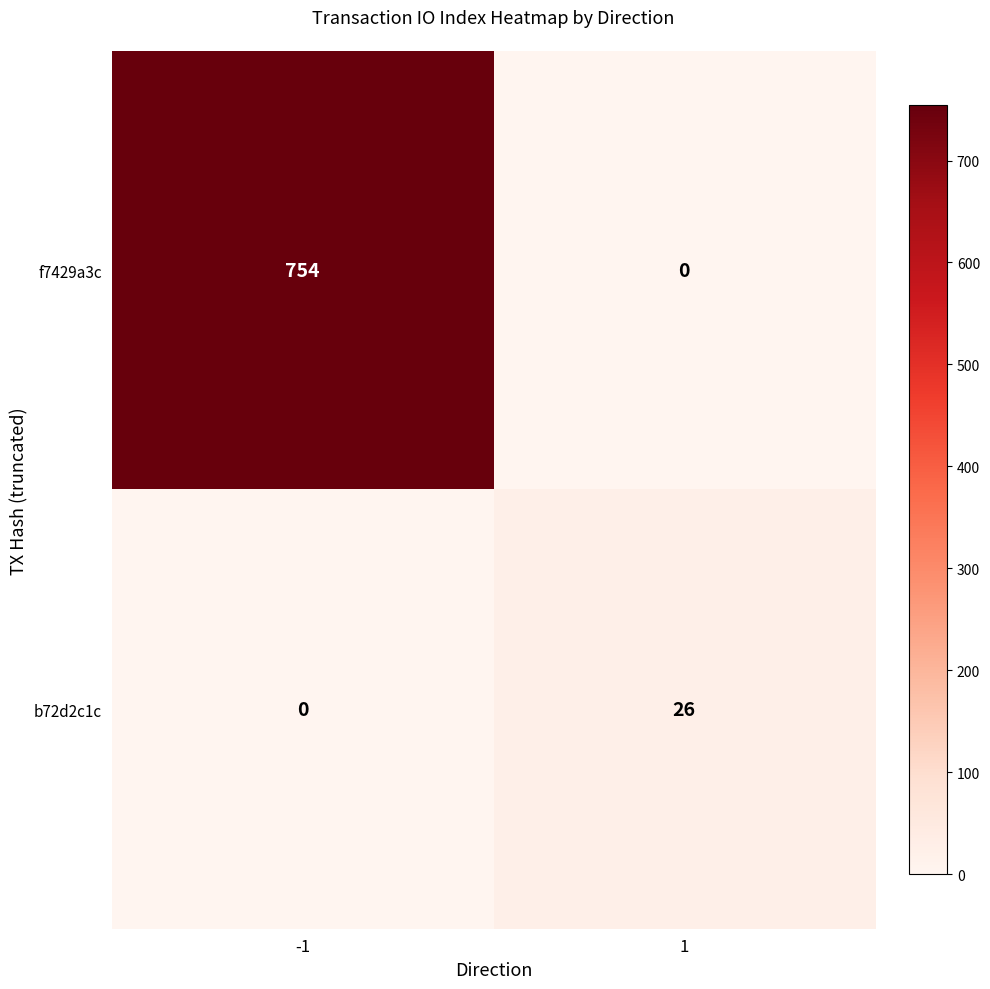

At which category is the sum across all series the highest?

-1